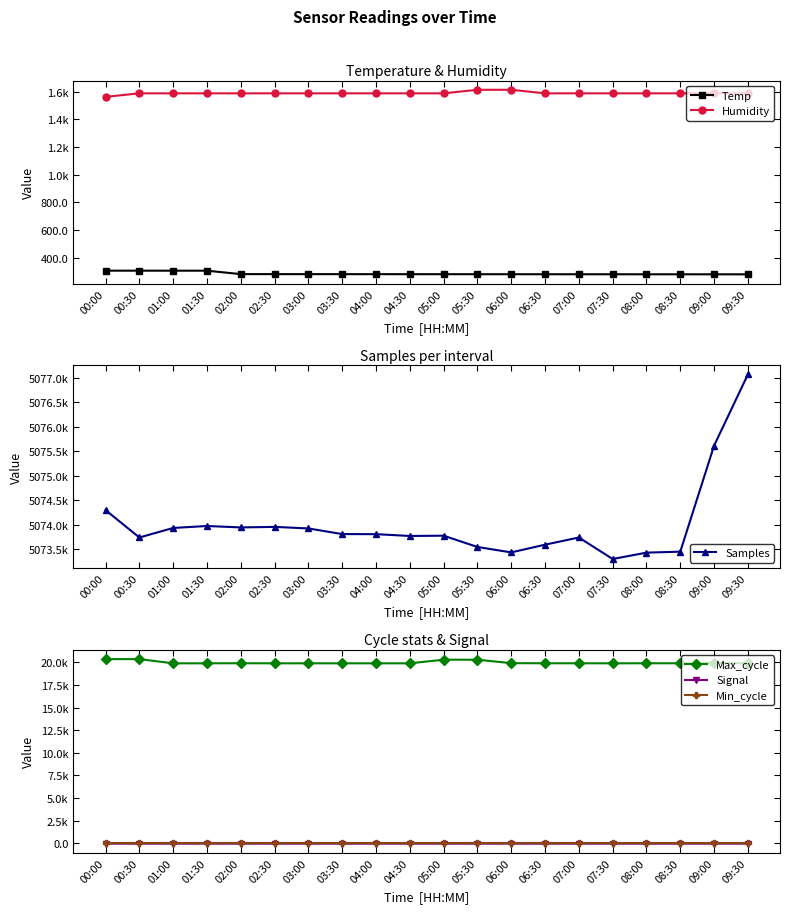

What is the greatest value displayed?

5077073.0